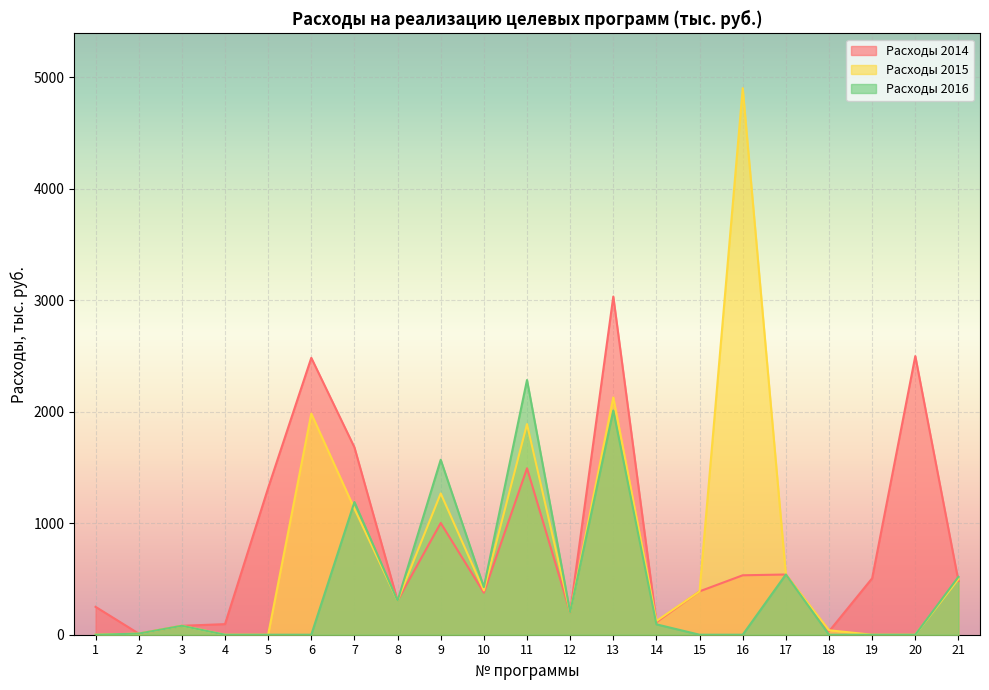

At how many categories does at least one series exceed 98?

17